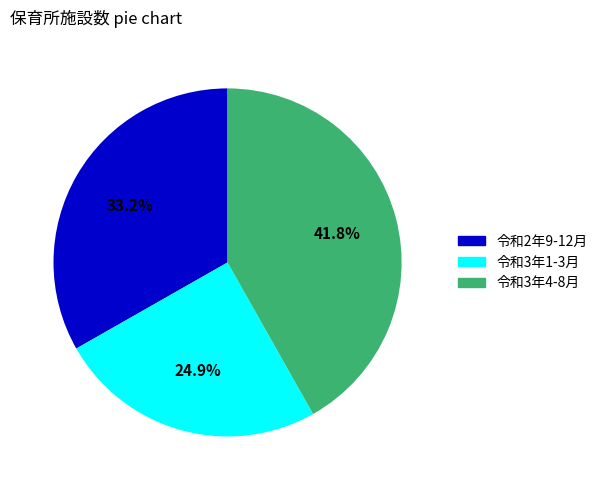

How many segments does this pie chart have?

3